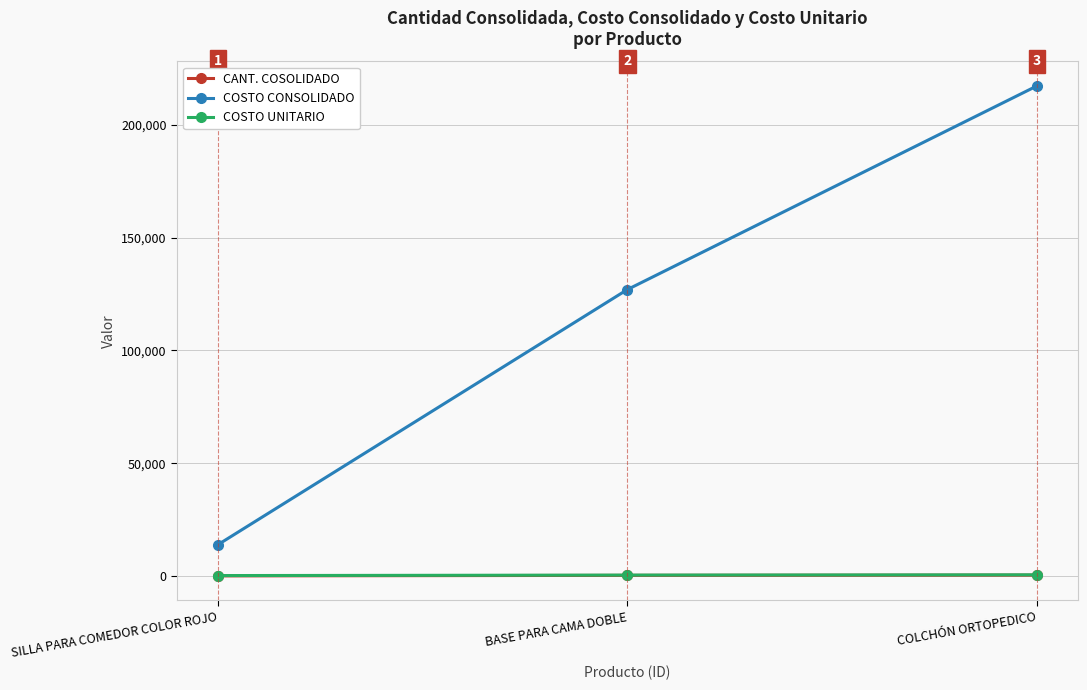

What is the maximum value for COSTO CONSOLIDADO?

217238.5